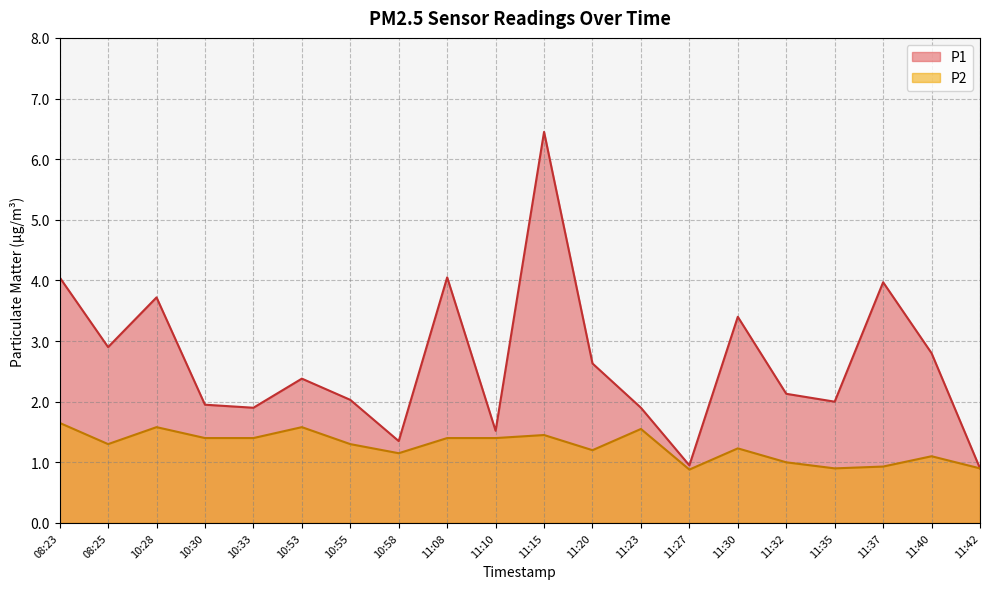

Rank the series by their maximum value, from highest to lowest.

P1, P2